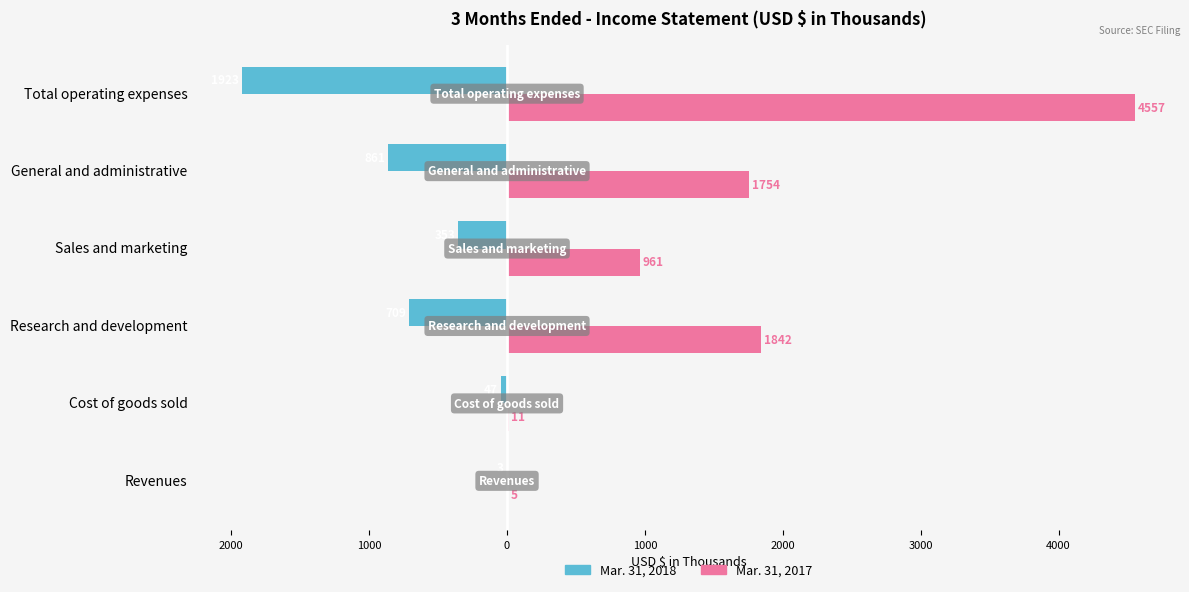

Reading left to right, extract all data points from this chart.

Mar. 31, 2018: -3	-47	-709	-353	-861	-1923
Mar. 31, 2017: 5	11	1842	961	1754	4557